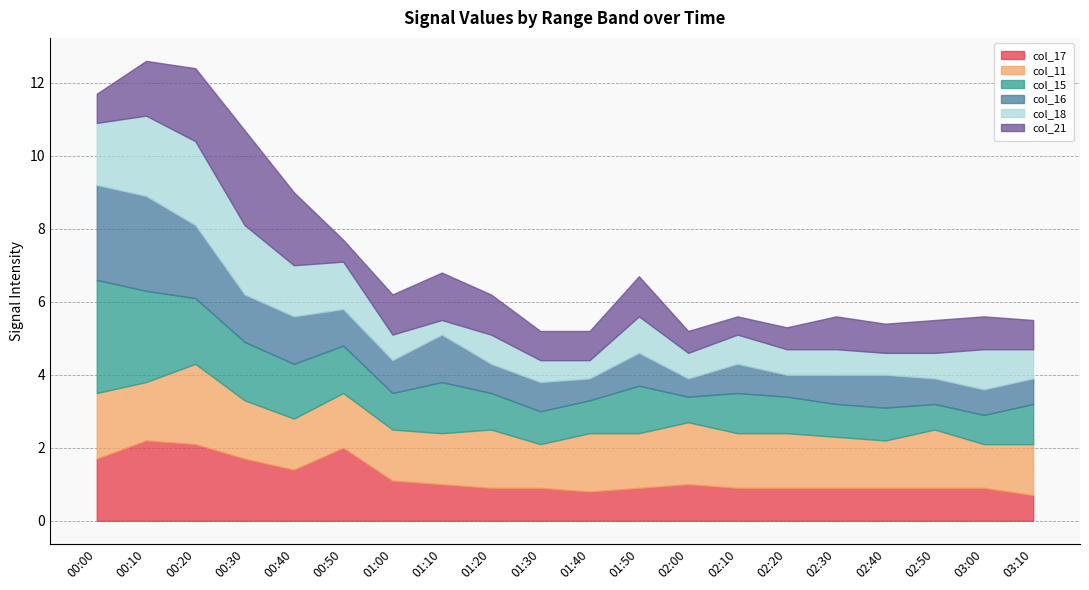

What is the label of the 13th point from the right?

01:10